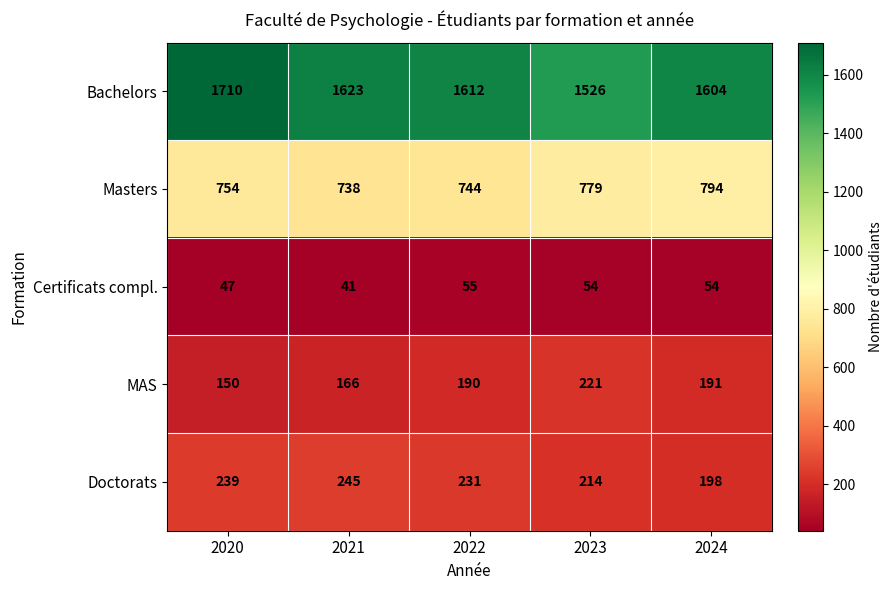

How many categories are shown in the chart?

5